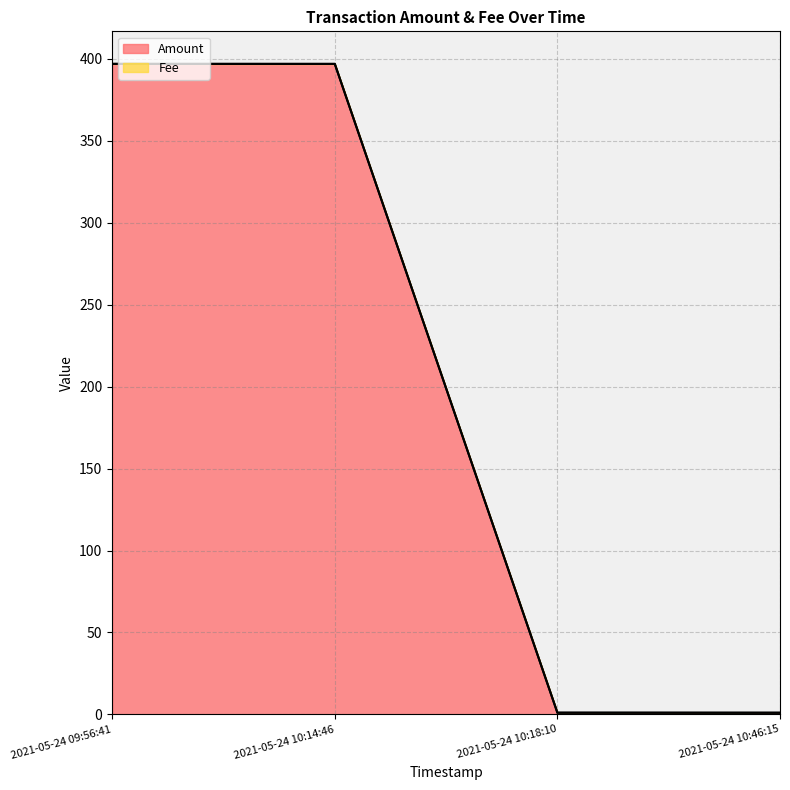

True or false: Amount has a value of 1.0 at 2021-05-24 10:46:15.

True